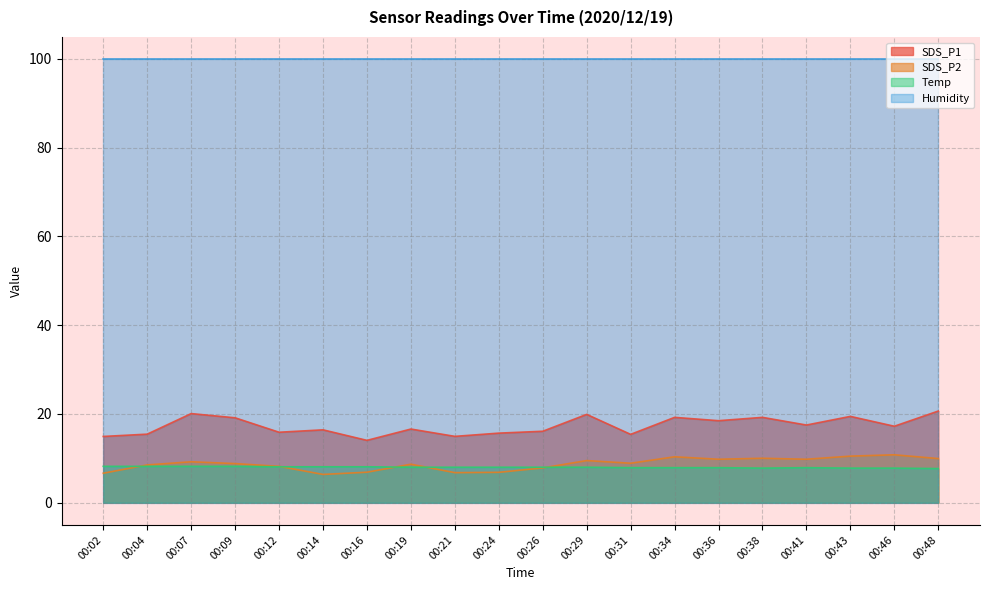

Which series has the widest spread of values?

SDS_P1